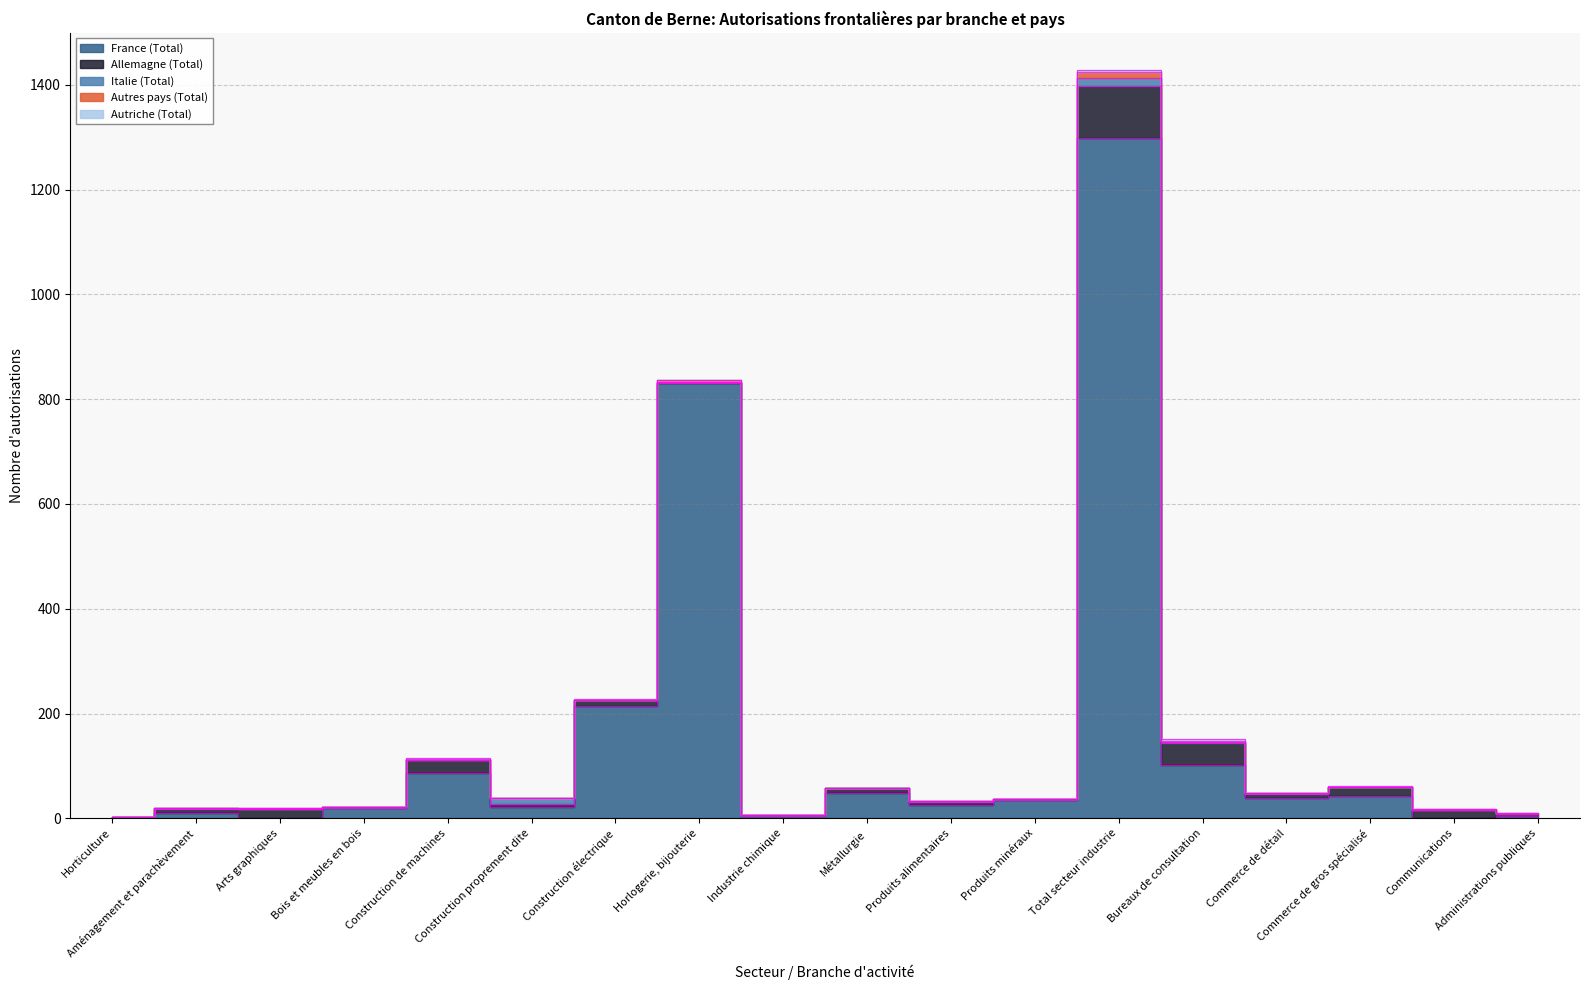

Reading right to left, transcribe all the data shown in this chart.

France (Total): 5	1	42	39	101	1299	34	26	48	5	831	215	21	87	19	0	10	2
Allemagne (Total): 3	14	17	8	42	99	2	6	10	2	0	11	7	24	2	17	7	0
Italie (Total): 1	0	0	1	2	15	0	1	0	0	1	0	10	0	0	0	2	0
Autres pays (Total): 1	2	1	0	3	11	0	0	0	0	5	0	0	2	0	2	1	0
Autriche (Total): 0	0	1	0	3	4	0	0	0	0	0	1	0	2	0	1	0	0